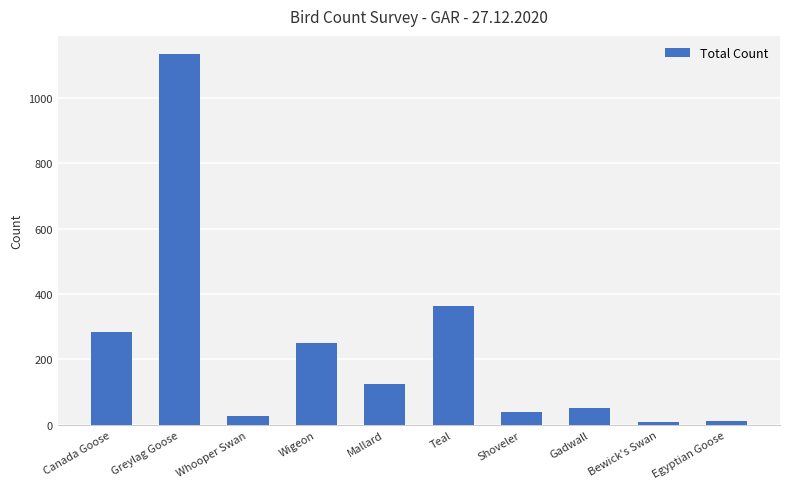

What is the label of the 3rd bar from the left?

Whooper Swan